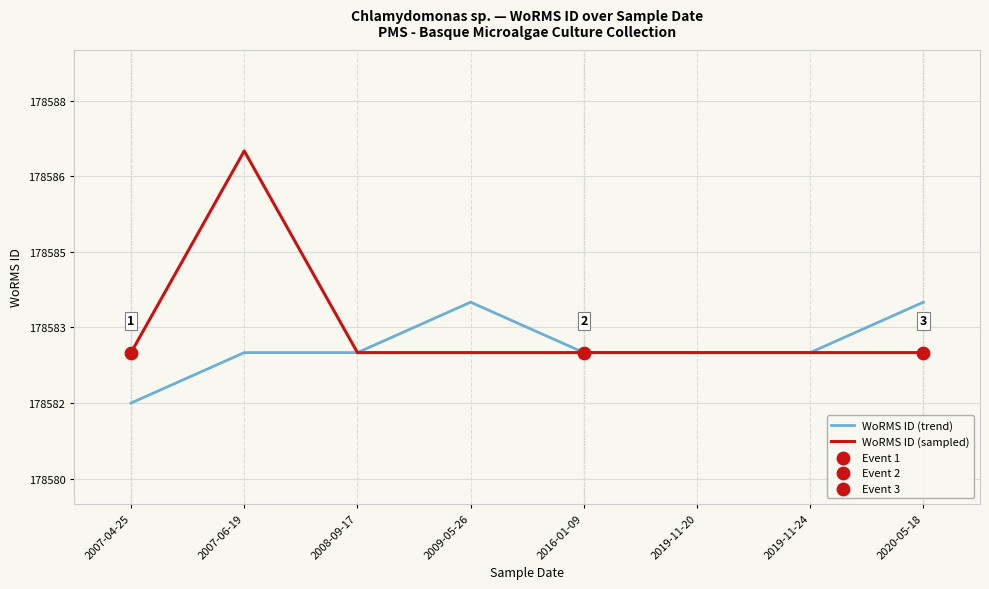

Which series has the largest total across all categories?

WoRMS ID (sampled)